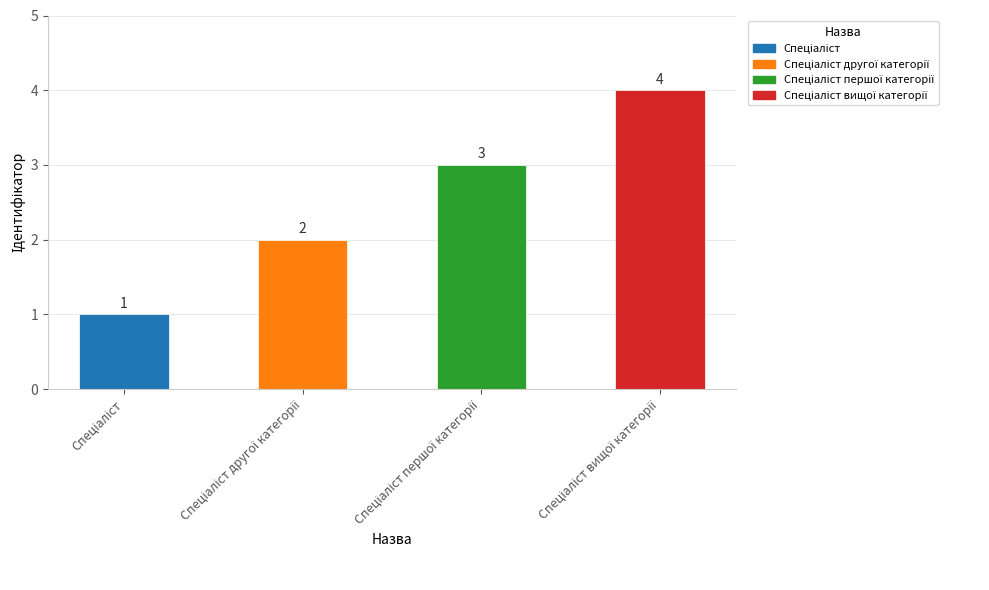

What is the difference between the maximum and minimum values?

3